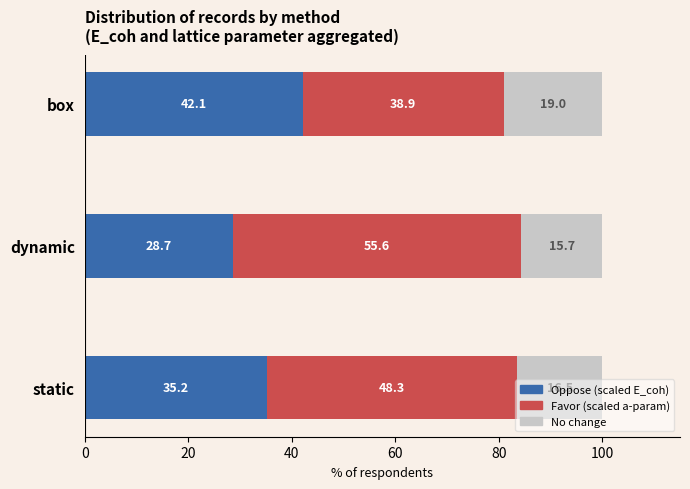

What is the total value across all series at dynamic?

100.0